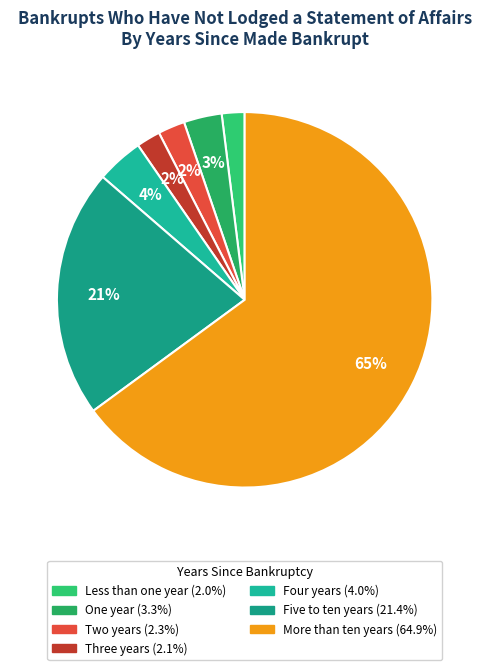

The Three years slice represents 2% of the pie. True or false?

True